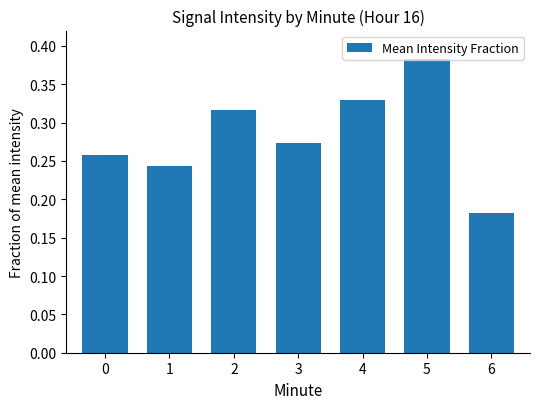

How many distinct data groups are displayed?

1